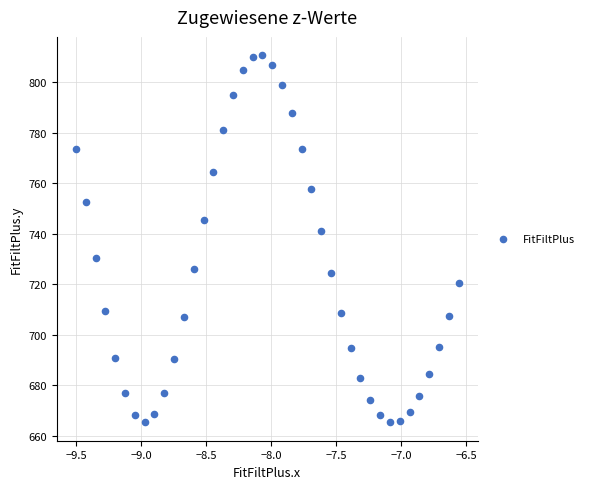

What is the range of X values (max minus min)?

2.9